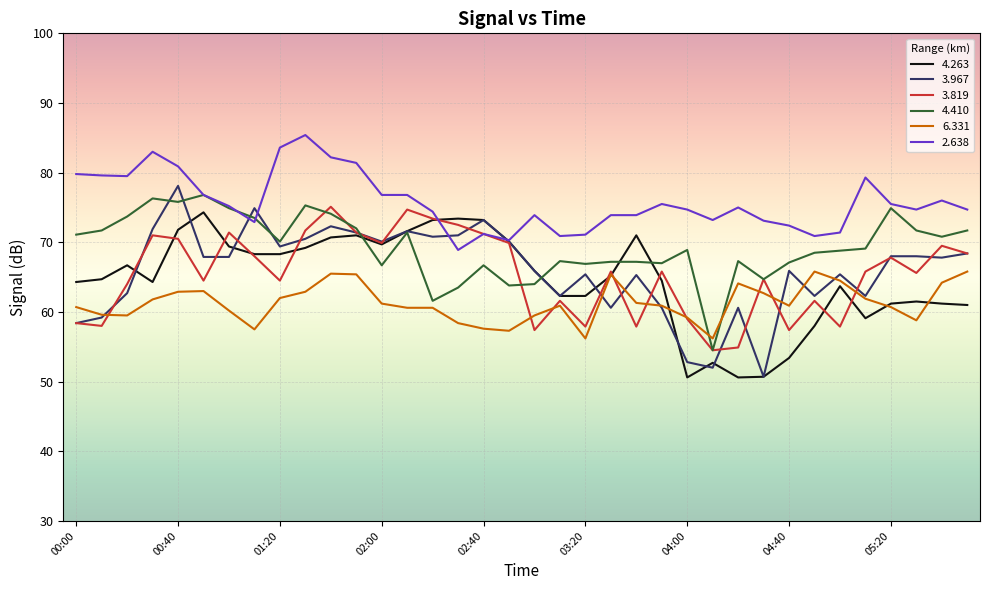

What is the minimum value for 4.263?

50.6